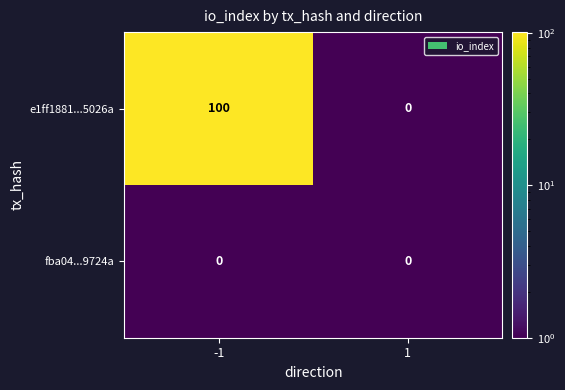

What is the greatest value displayed?

100